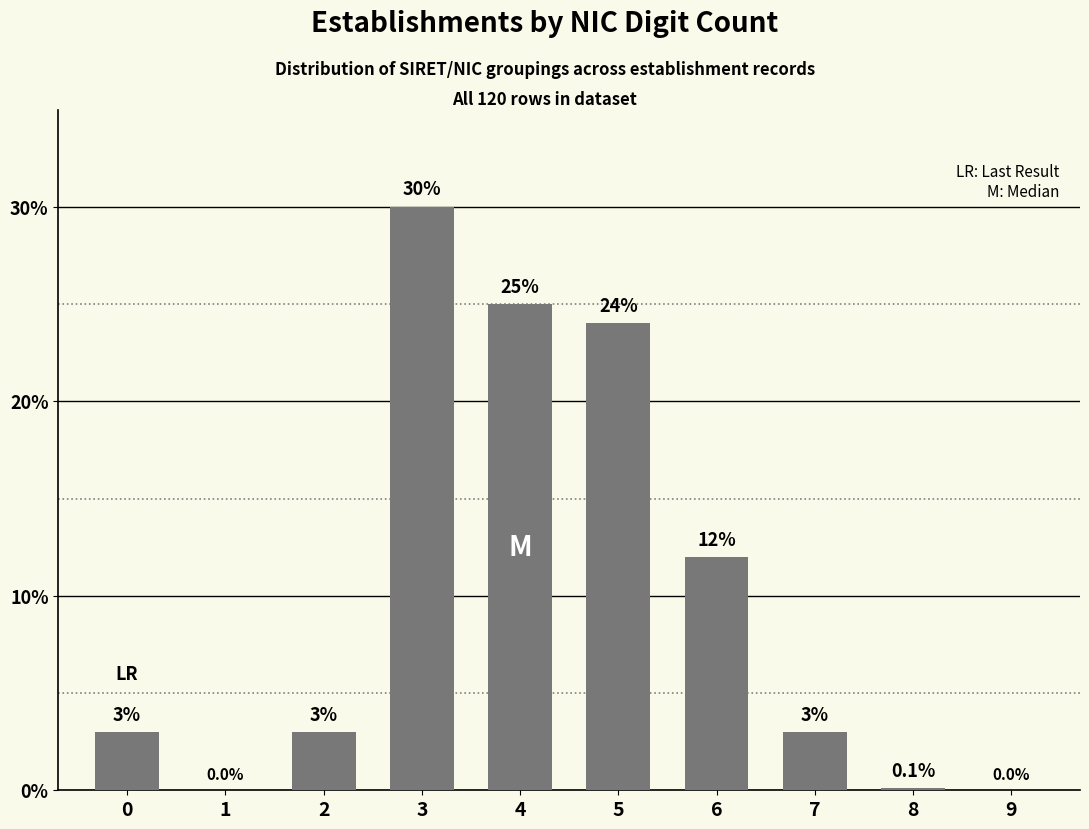

Reading right to left, what are all the values shown in this chart?

9=0.0	8=0.1	7=3.0	6=12.0	5=24.0	4=25.0	3=30.0	2=3.0	1=0.0	0=3.0